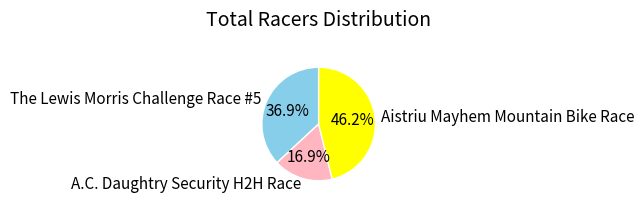

Count the number of slices in the pie.

3